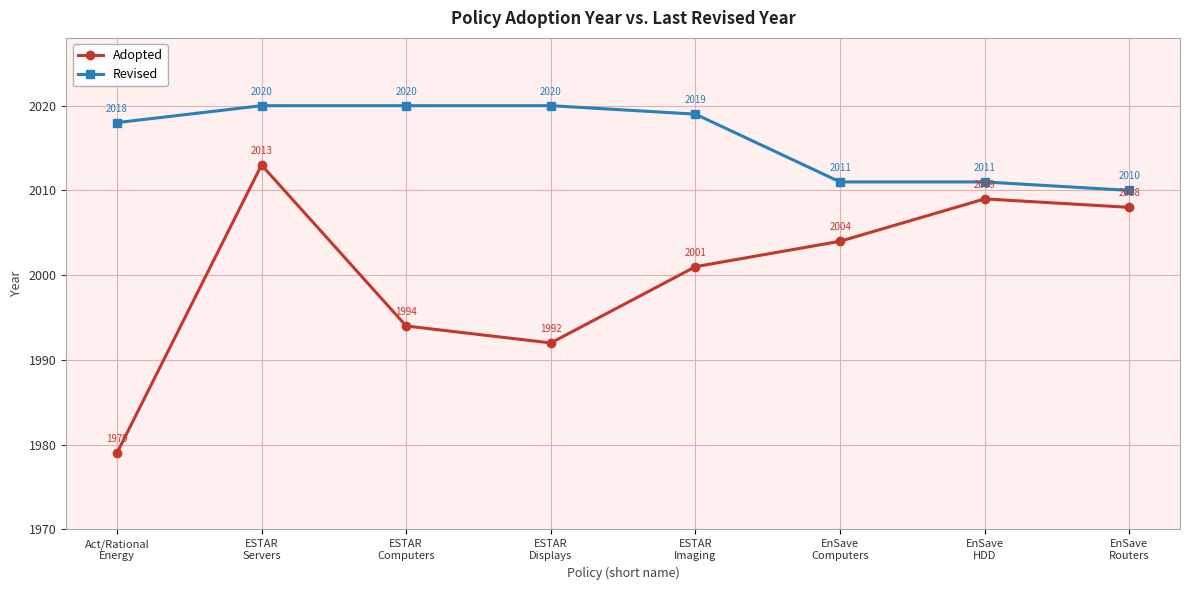

At which category is the sum across all series the highest?

ESTAR
Servers